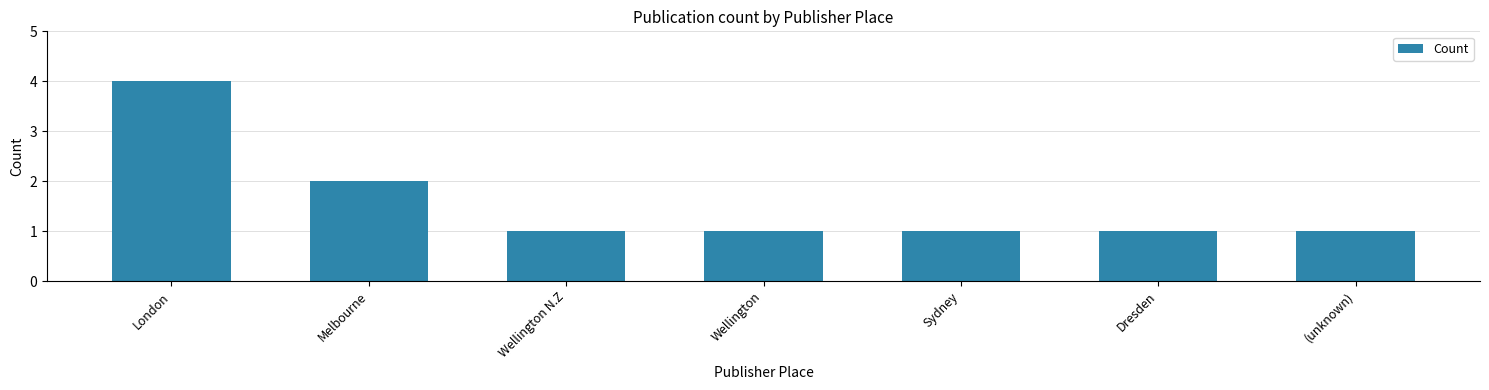

Between Melbourne and Sydney, which is larger?

Melbourne